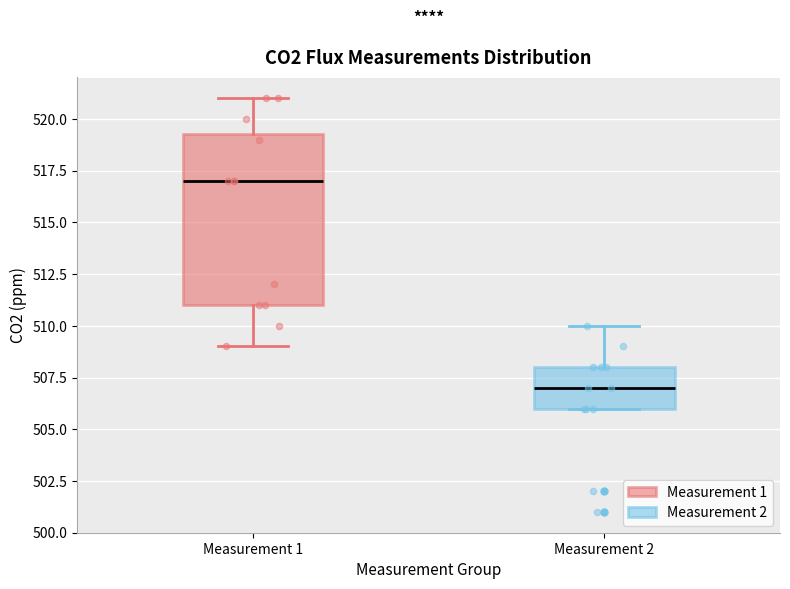

Where is the lower edge of the box for Measurement 1 on the y-axis? The values are not printed on the chart, so give them approximately, as read against the axis.

511.0